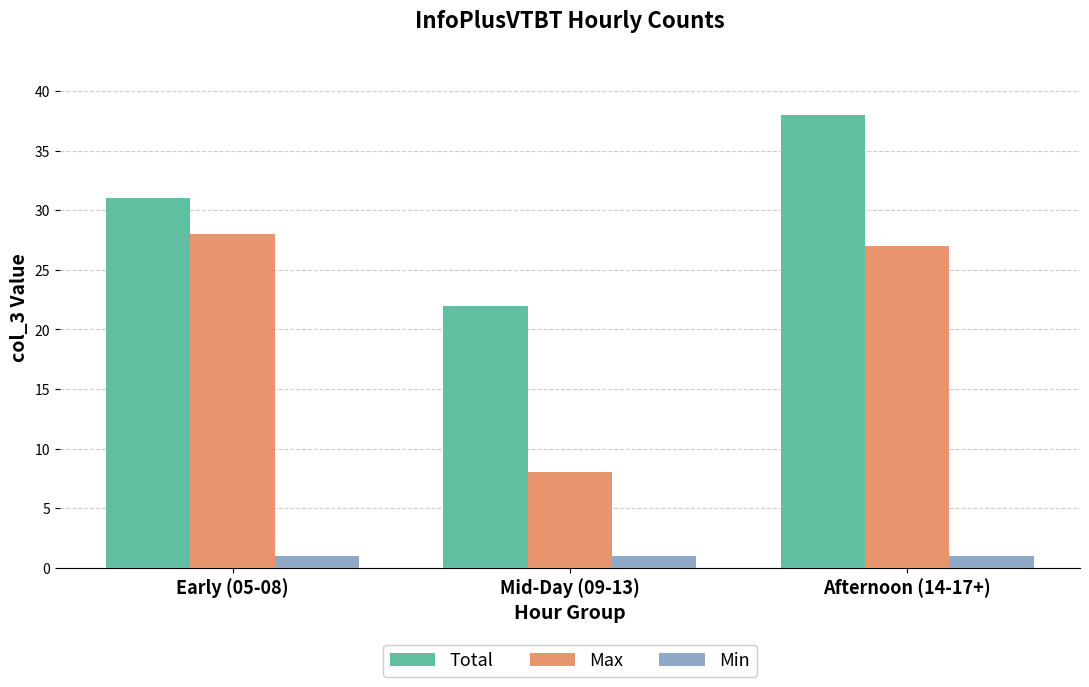

List the series in order of their peak value, highest first.

Total, Max, Min